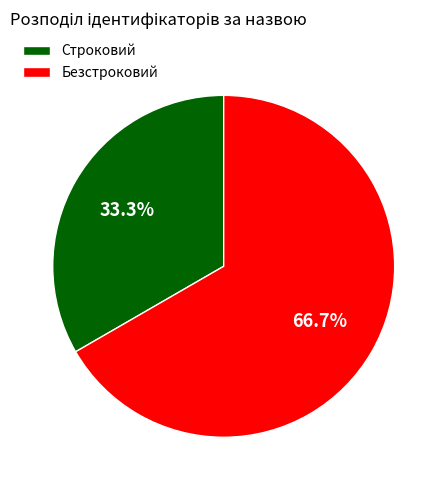

What is the majority slice?

Безстроковий